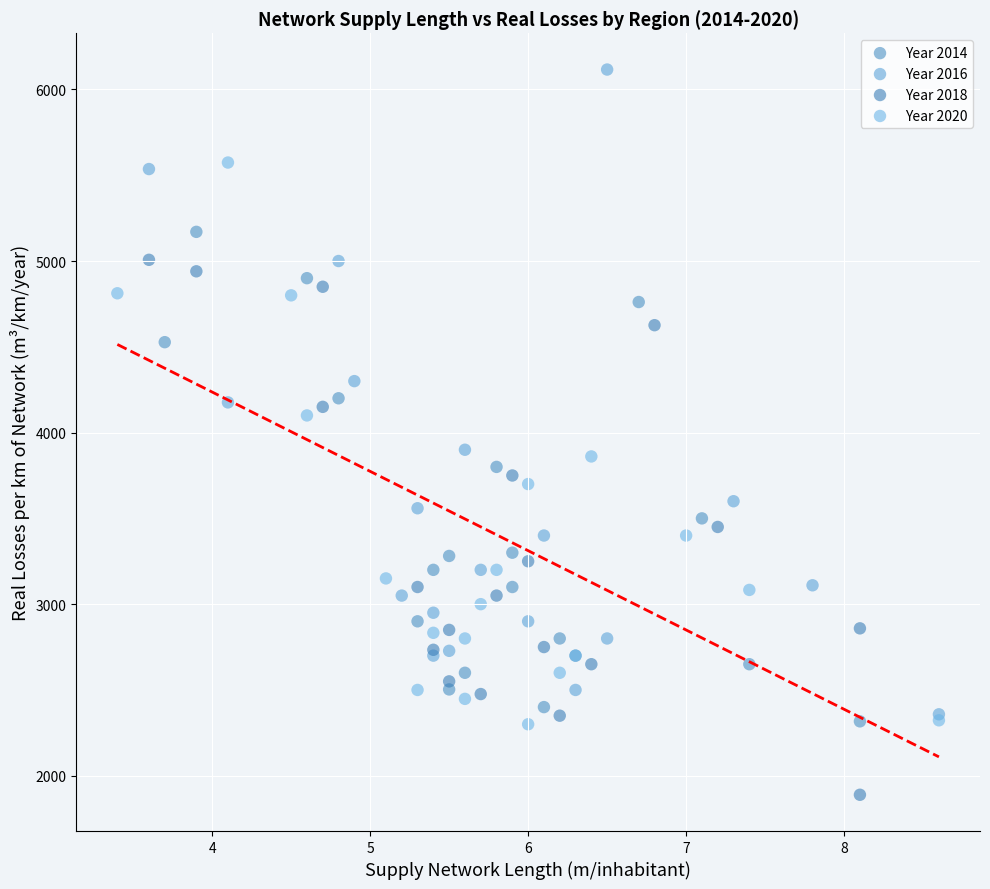

Which series has the widest spread of Y values?

Year 2016